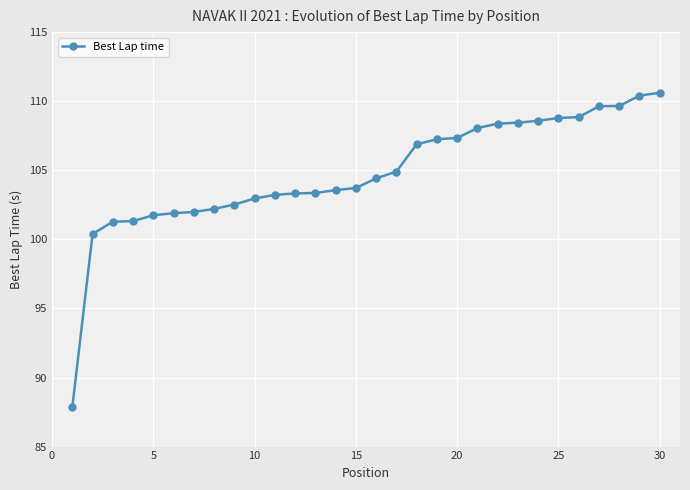

What is the difference between the second highest and minimum values?

22.6